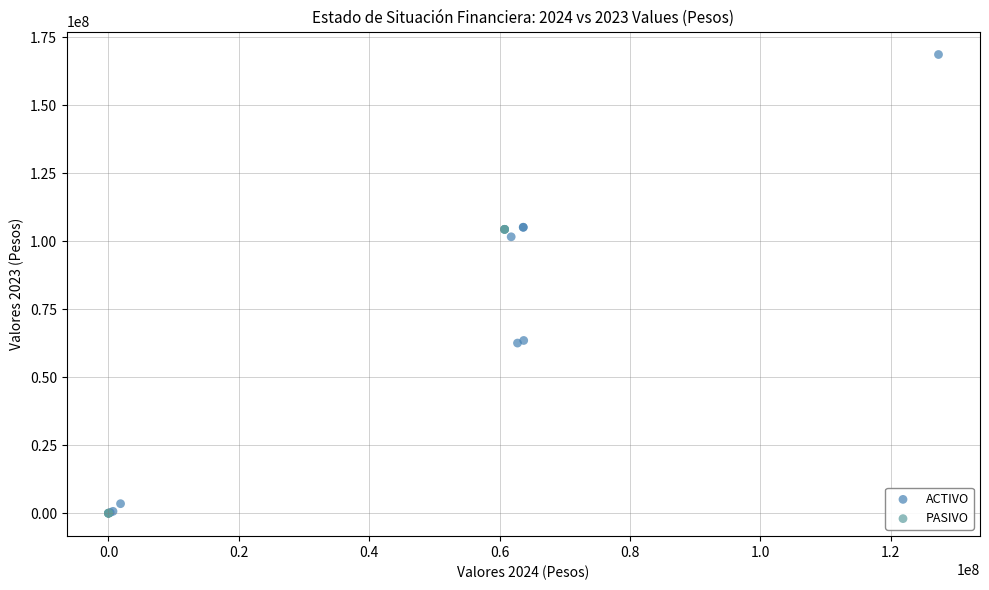

Which series has the largest Y range (max minus min)?

ACTIVO